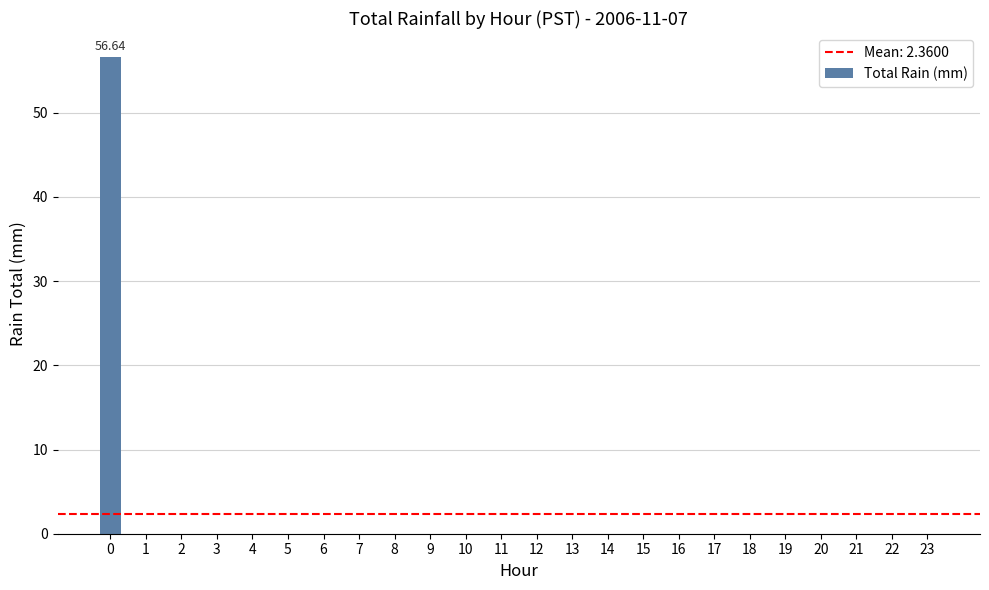

The value at 7 is -38.9. True or false?

False